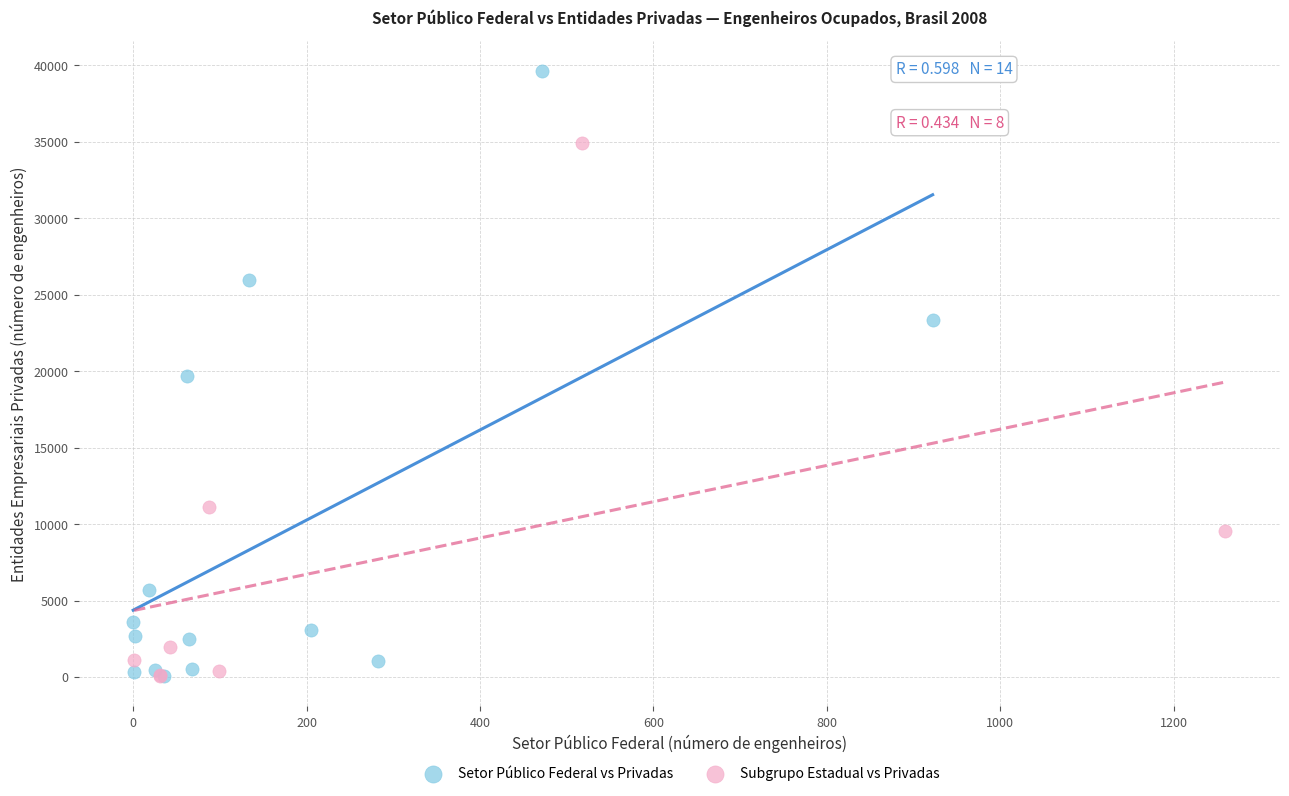

Which series has the widest spread of Y values?

Setor Público Federal vs Privadas